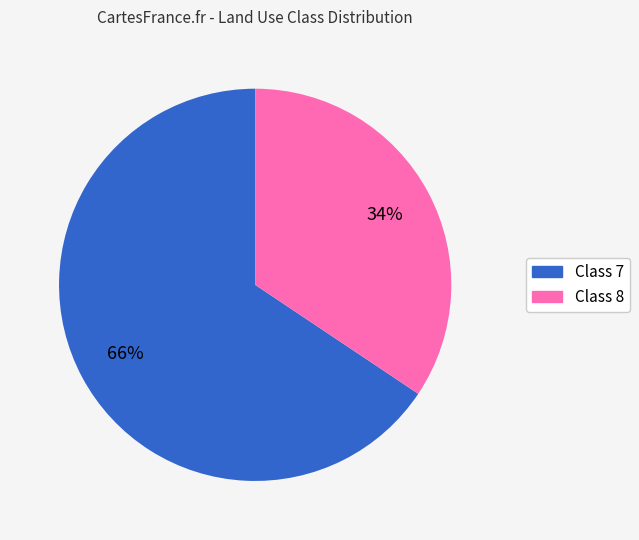

Does any single category account for the majority?

Yes